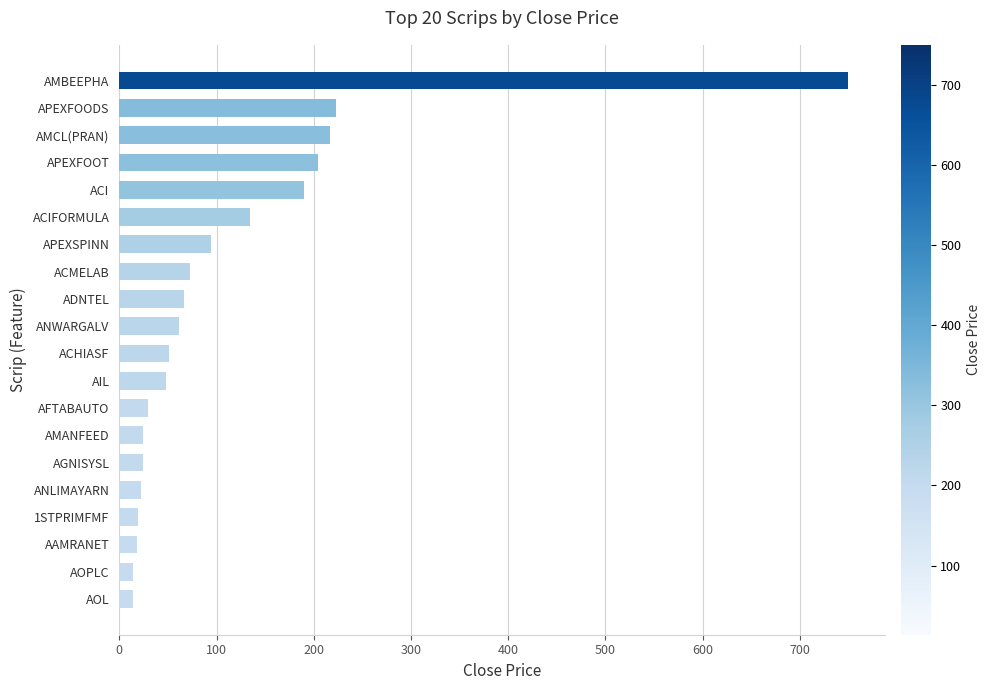

What is the difference between the maximum and minimum values?

736.4